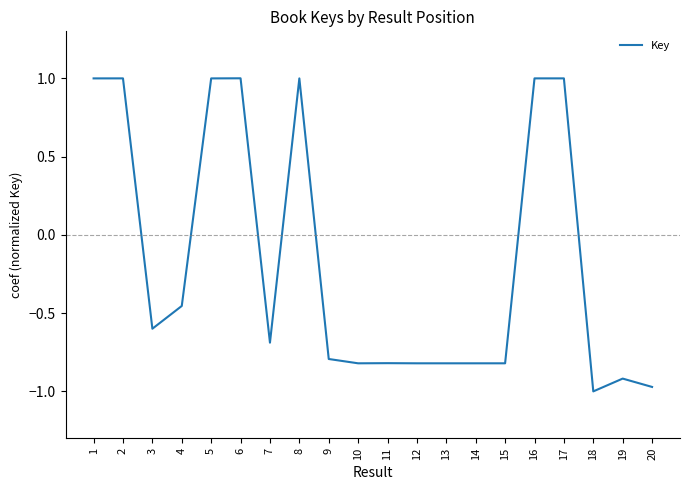

The value at 7 is -0.7. True or false?

True